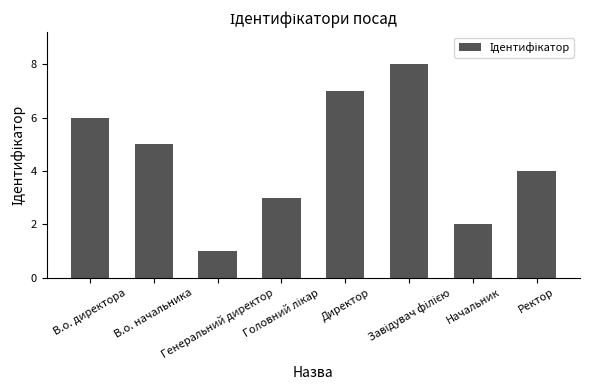

What is the difference between the maximum and second lowest values?

6